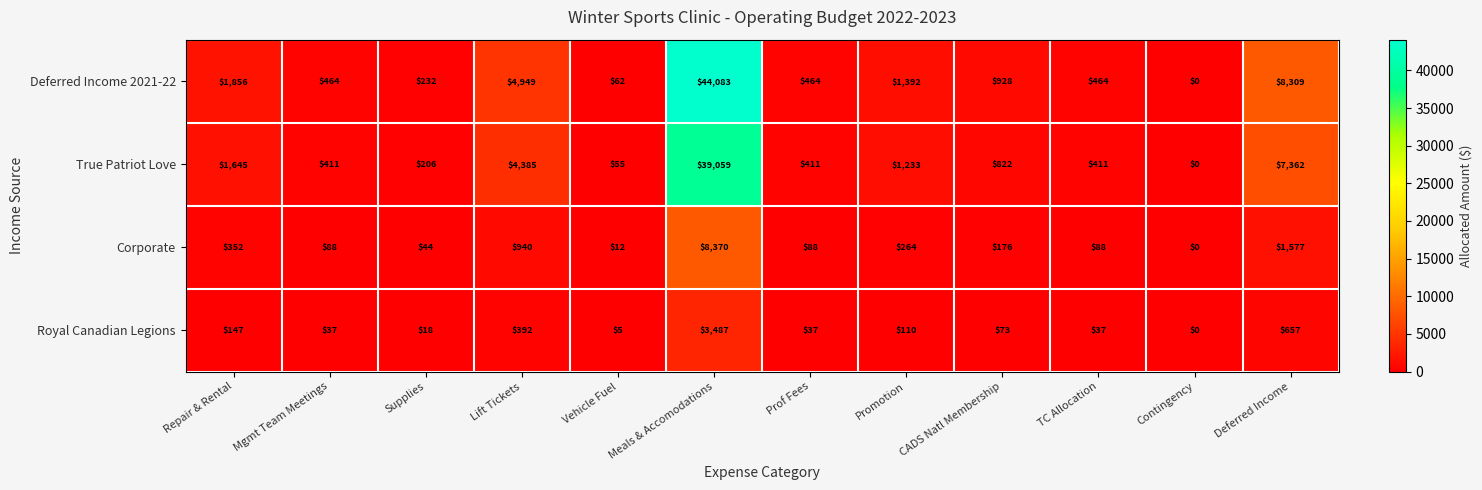

The Deferred Income 2021-22 series shows 232 at Supplies. True or false?

True